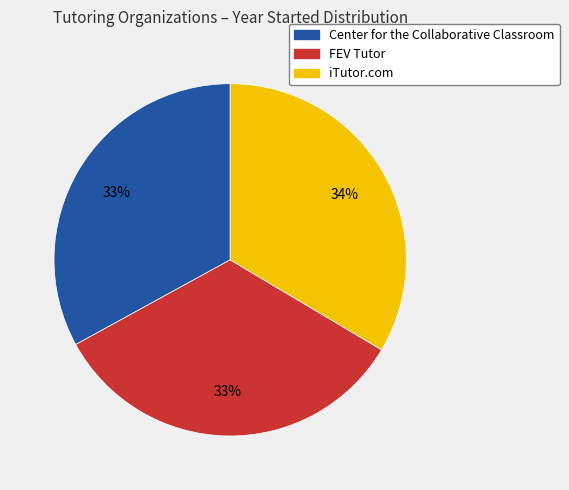

The iTutor.com slice represents 19% of the pie. True or false?

False